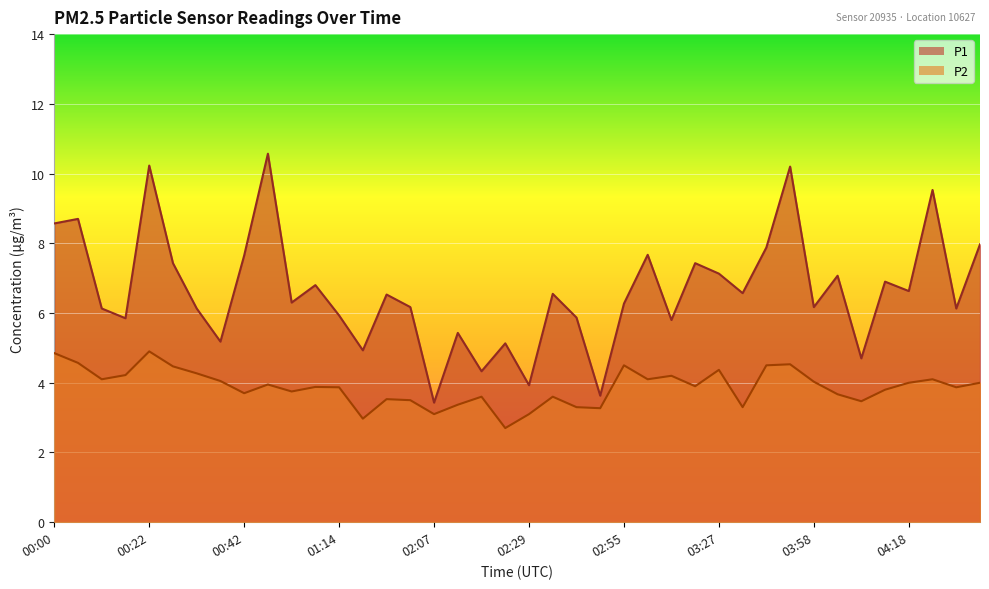

The value of P2 at 00:11 is 2.3. True or false?

False